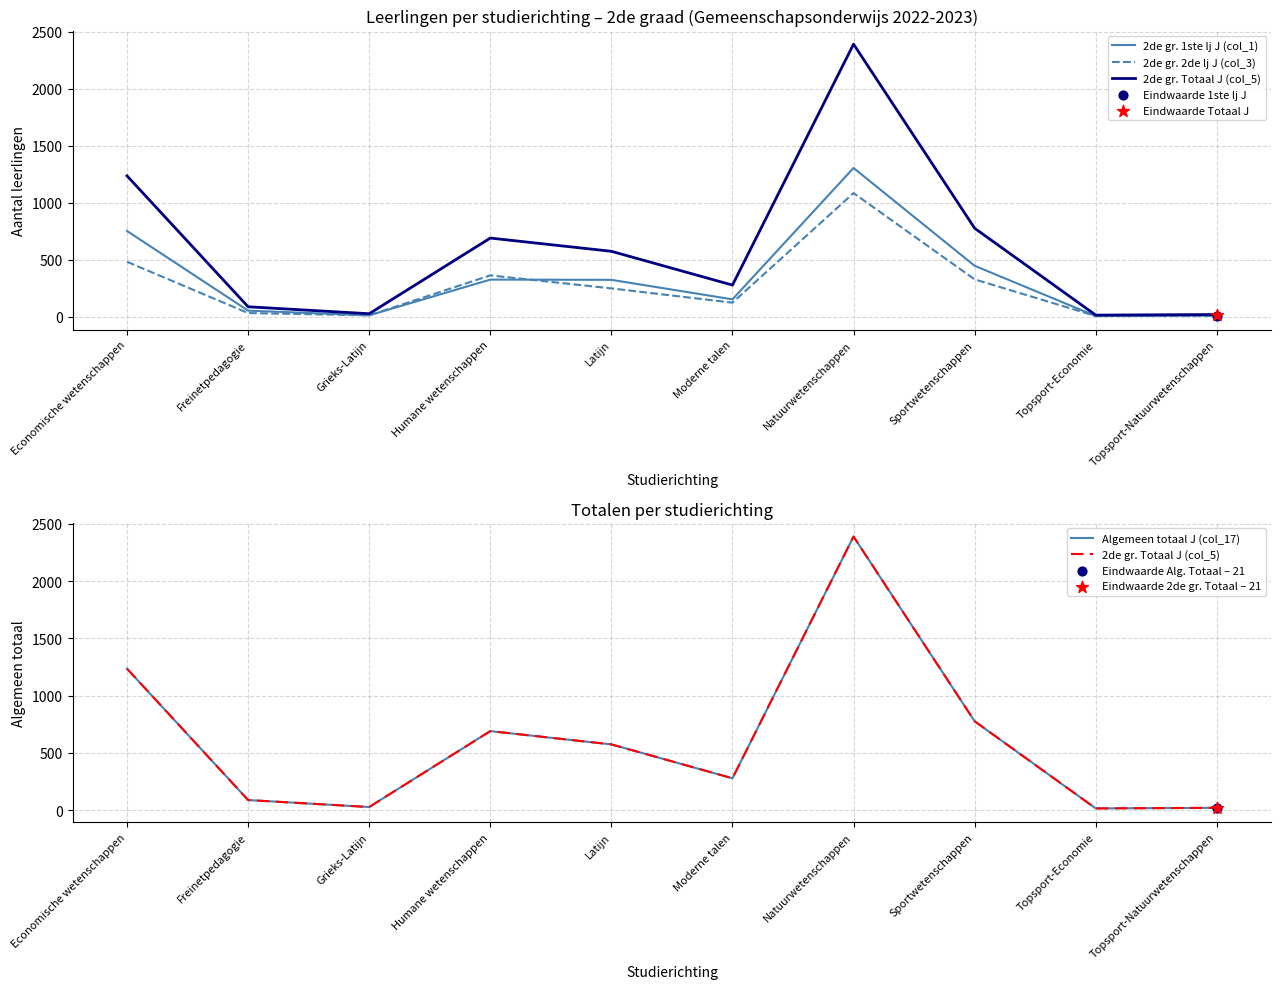

Is the value of 2de gr. 1ste lj J (col_1) at Topsport-Economie greater than the value of 2de gr. 2de lj J (col_3) at Topsport-Natuurwetenschappen?

No